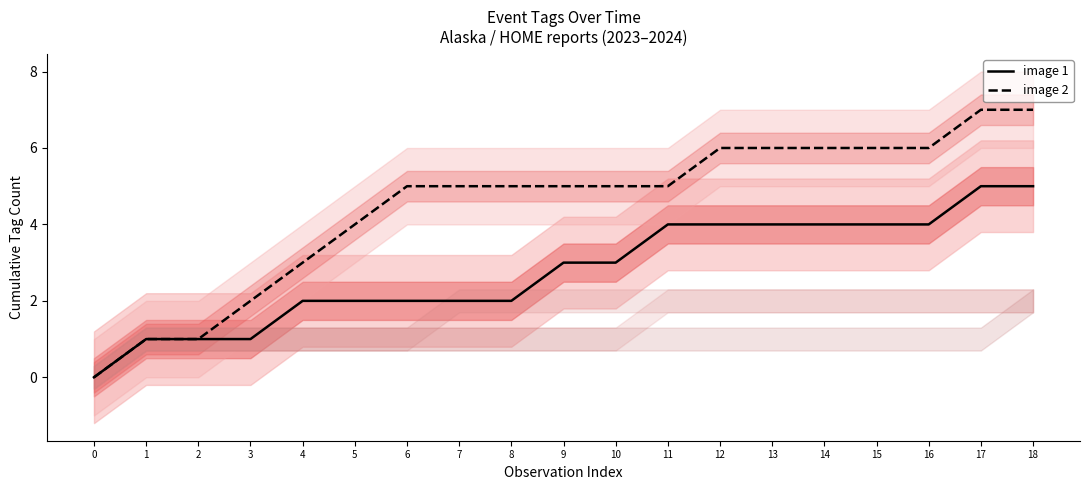

Which series changed the most between 2 and 10?

image 2